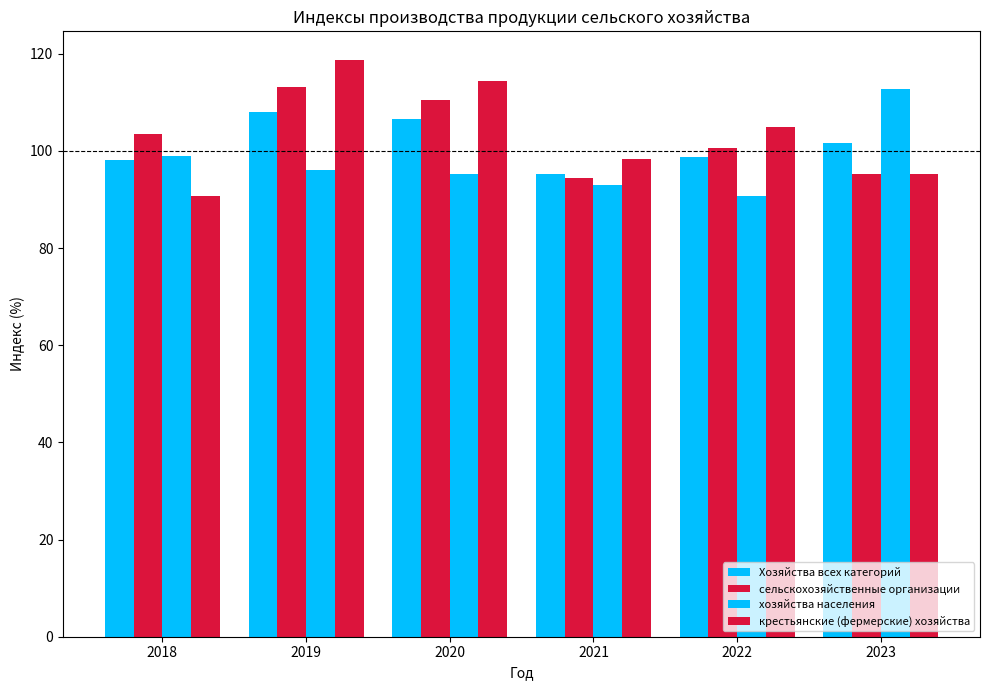

Reading left to right, transcribe all the data shown in this chart.

Хозяйства всех категорий: 98.2	108.1	106.5	95.2	98.8	101.6
сельскохозяйственные организации: 103.6	113.1	110.4	94.4	100.7	95.3
хозяйства населения: 99.0	96.0	95.3	92.9	90.8	112.8
крестьянские (фермерские) хозяйства: 90.8	118.7	114.5	98.4	104.9	95.2